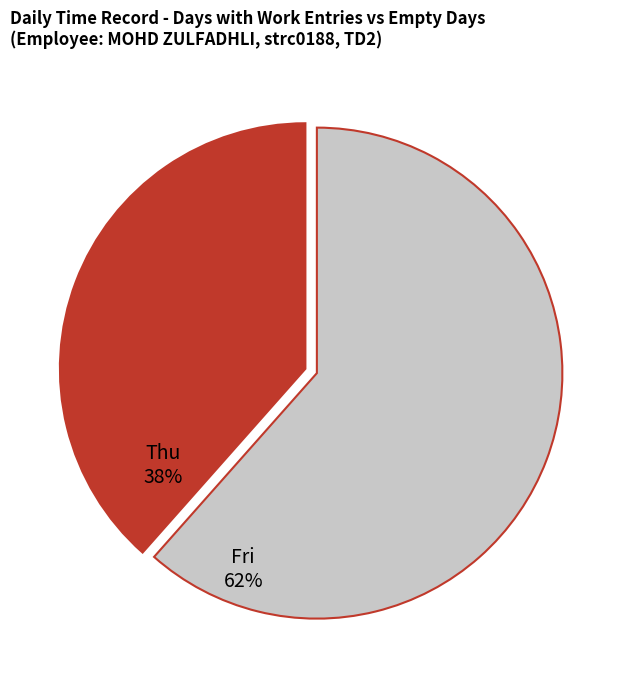

What percentage is the Fri slice, to the nearest percent?

62%